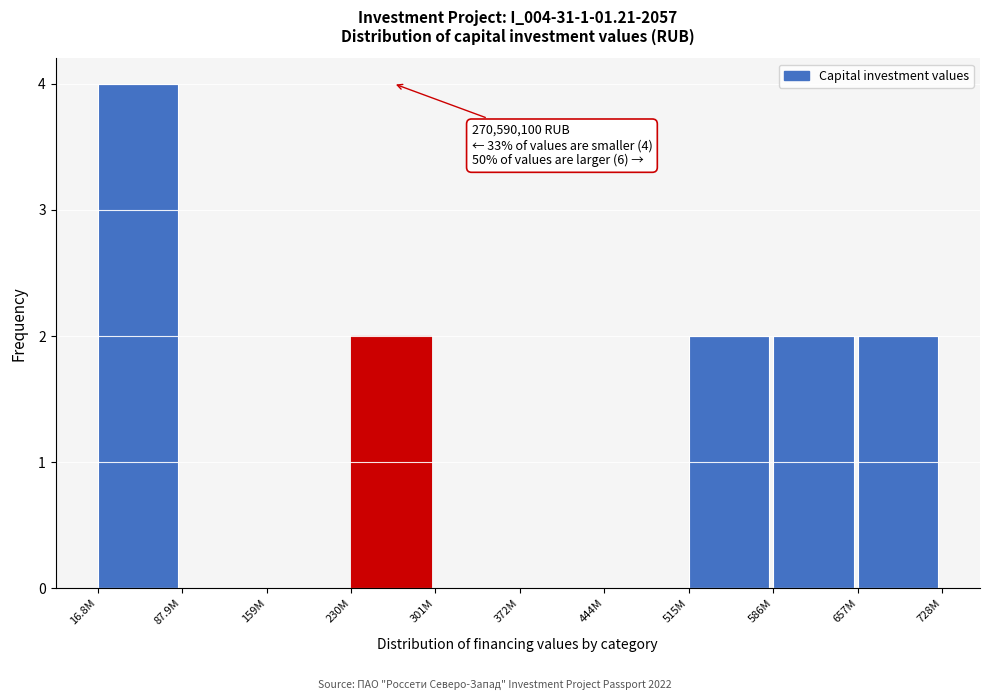

Reading left to right, transcribe all the data shown in this chart.

16.8M=4	87.9M=0	159M=0	230M=2	301M=0	372M=0	444M=0	515M=2	586M=2	657M=2